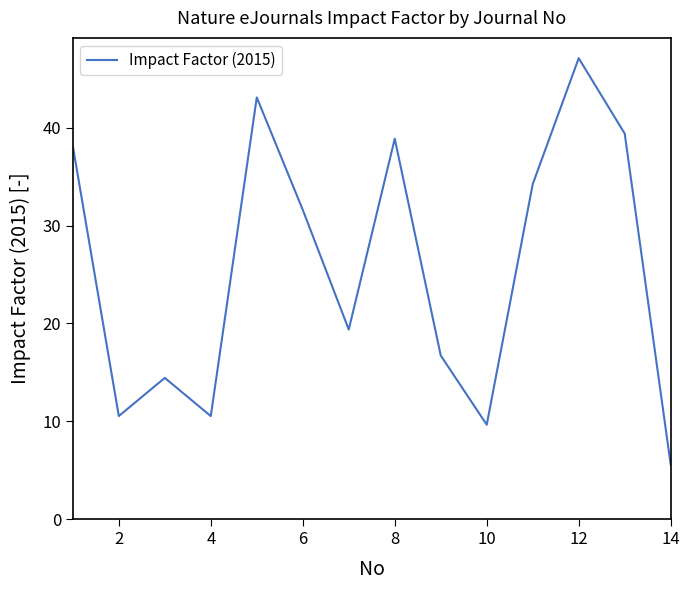

Does the chart have visible grid lines?

No